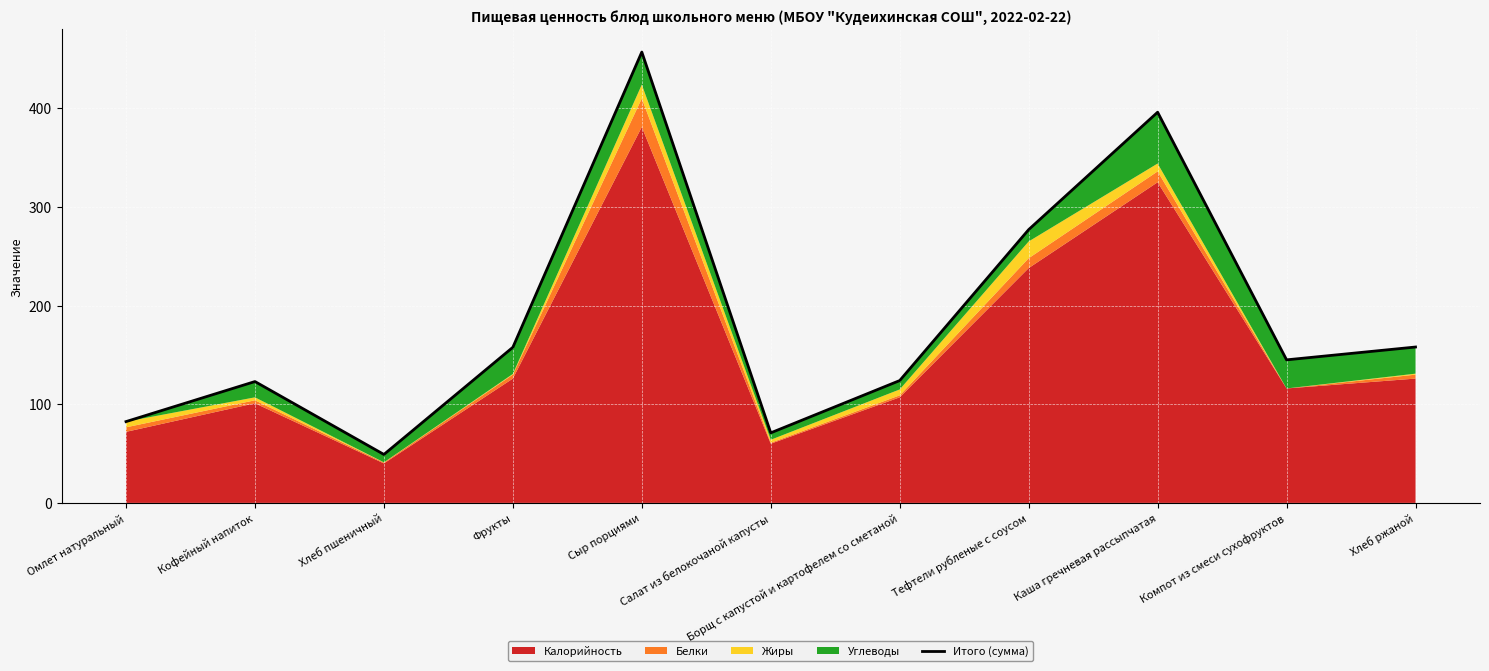

What is the difference between the maximum and minimum values?

407.9